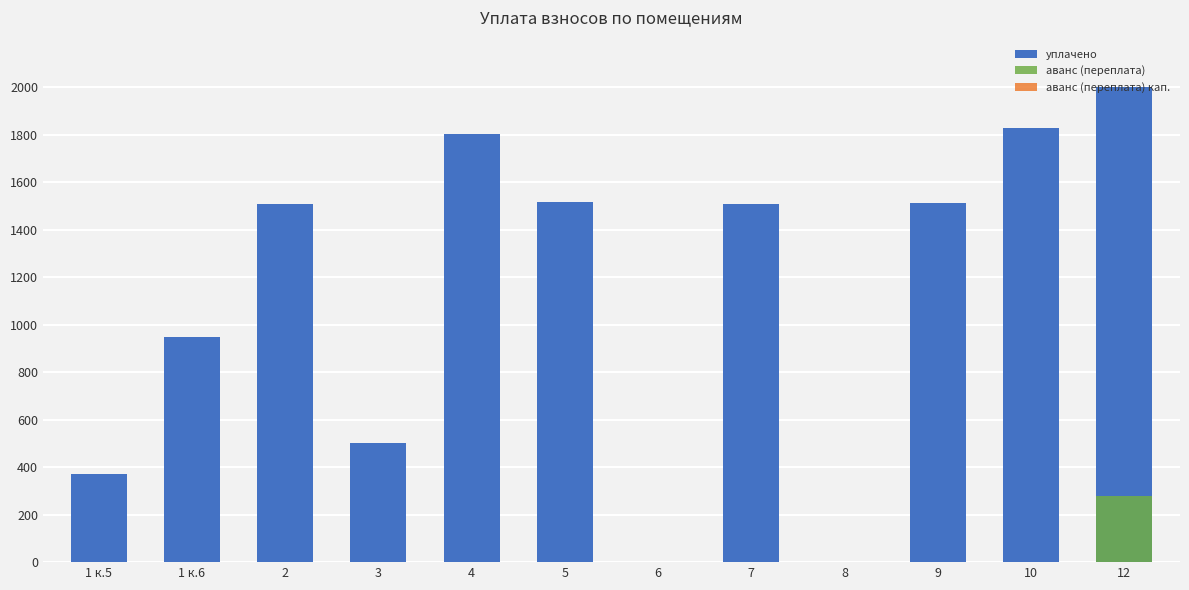

Are the bars horizontal?

No